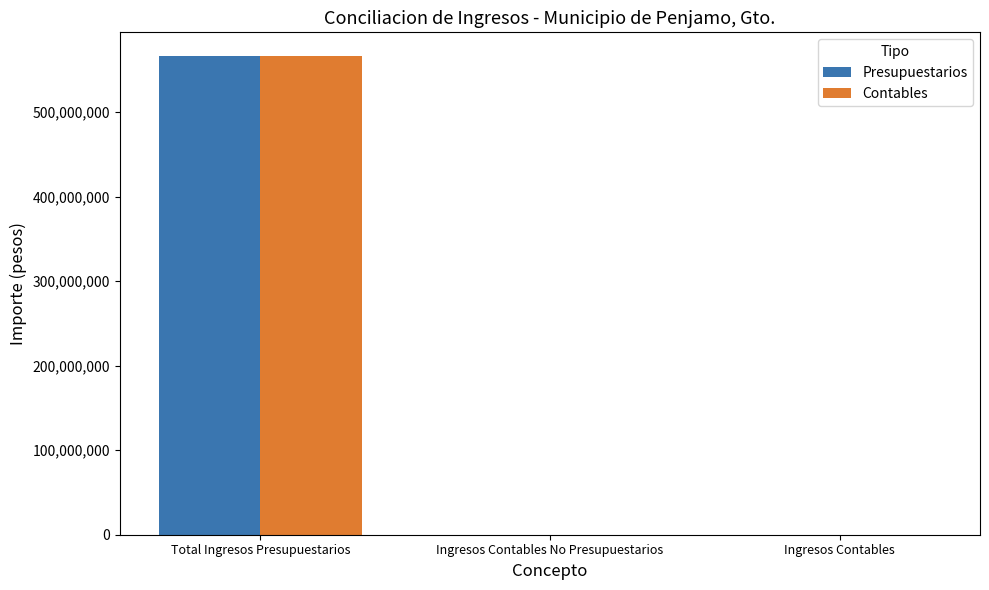

What is the sum of the Contables values at Total Ingresos Presupuestarios and Ingresos Contables?

566270985.3